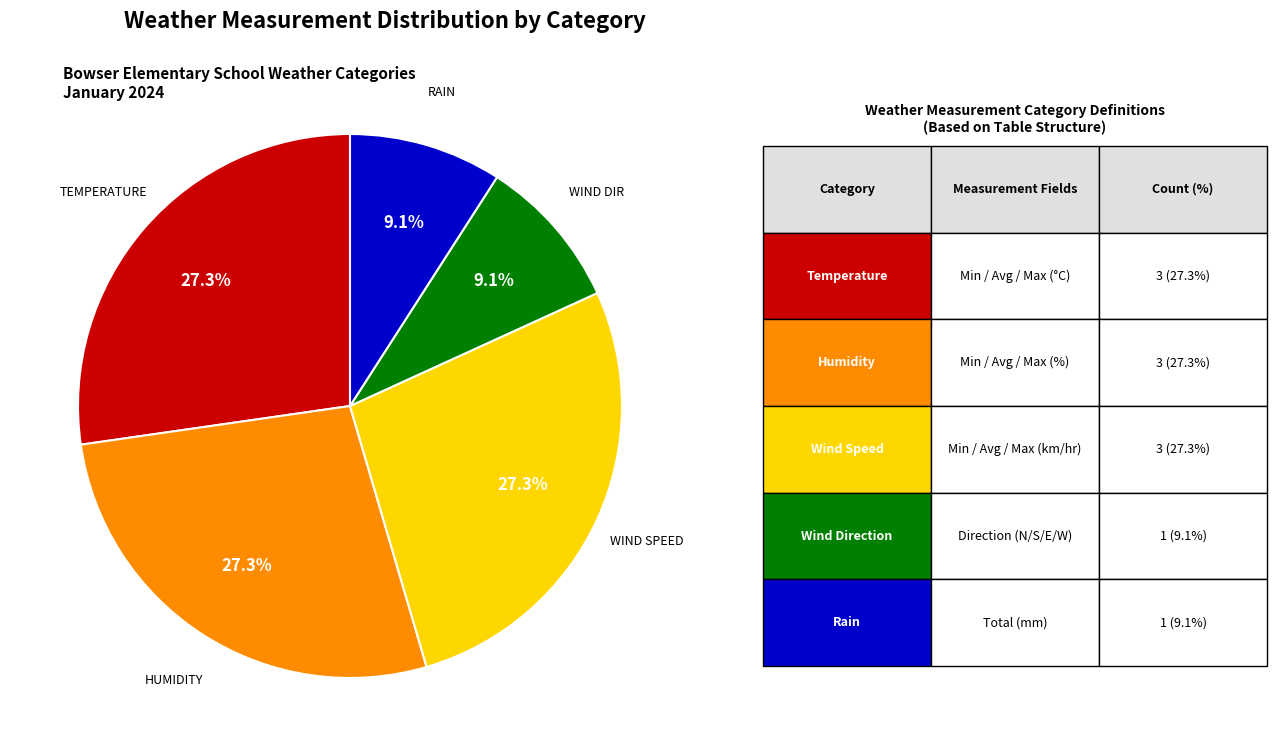

Is there any slice that represents more than half of the pie?

No